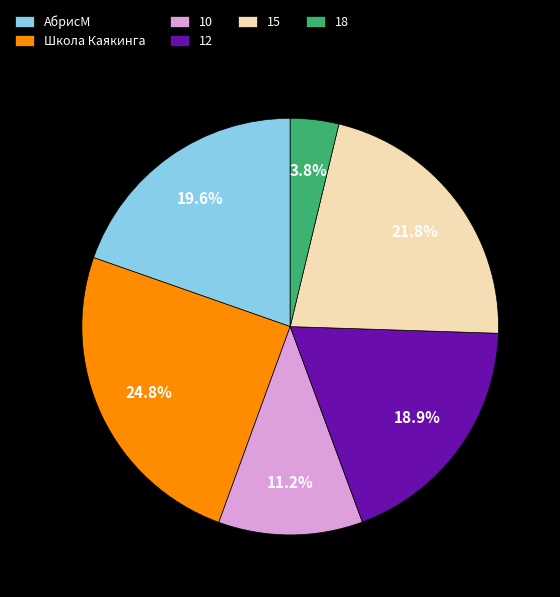

Count the number of slices in the pie.

6